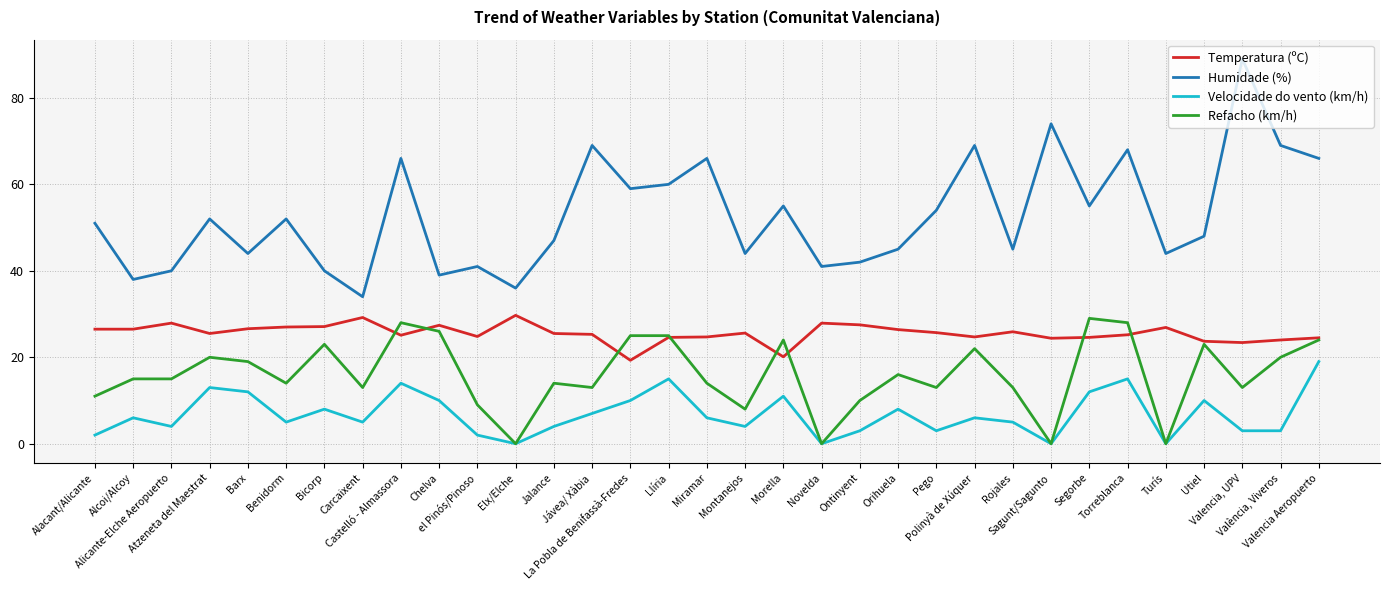

True or false: Velocidade do vento (km/h) and Humidade (%) cross at least once.

False